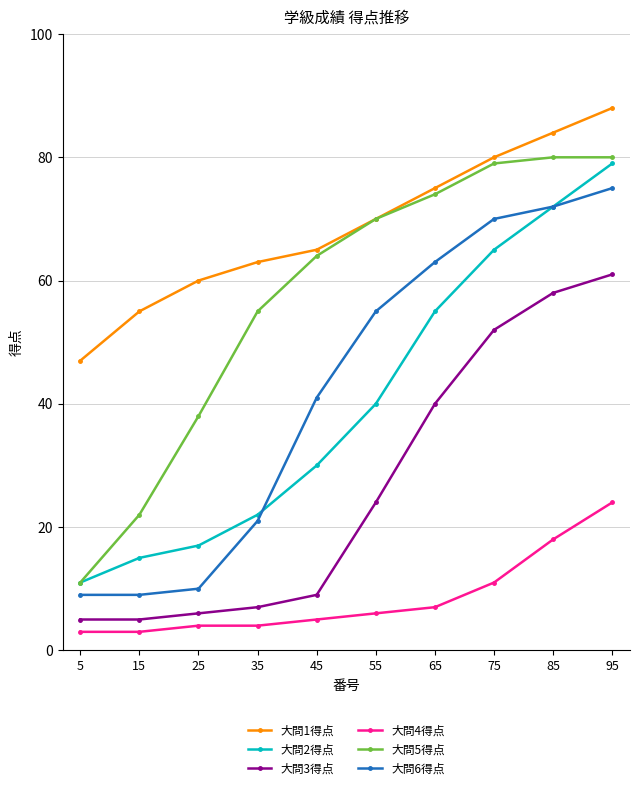

What is the maximum value for 大問1得点?

88